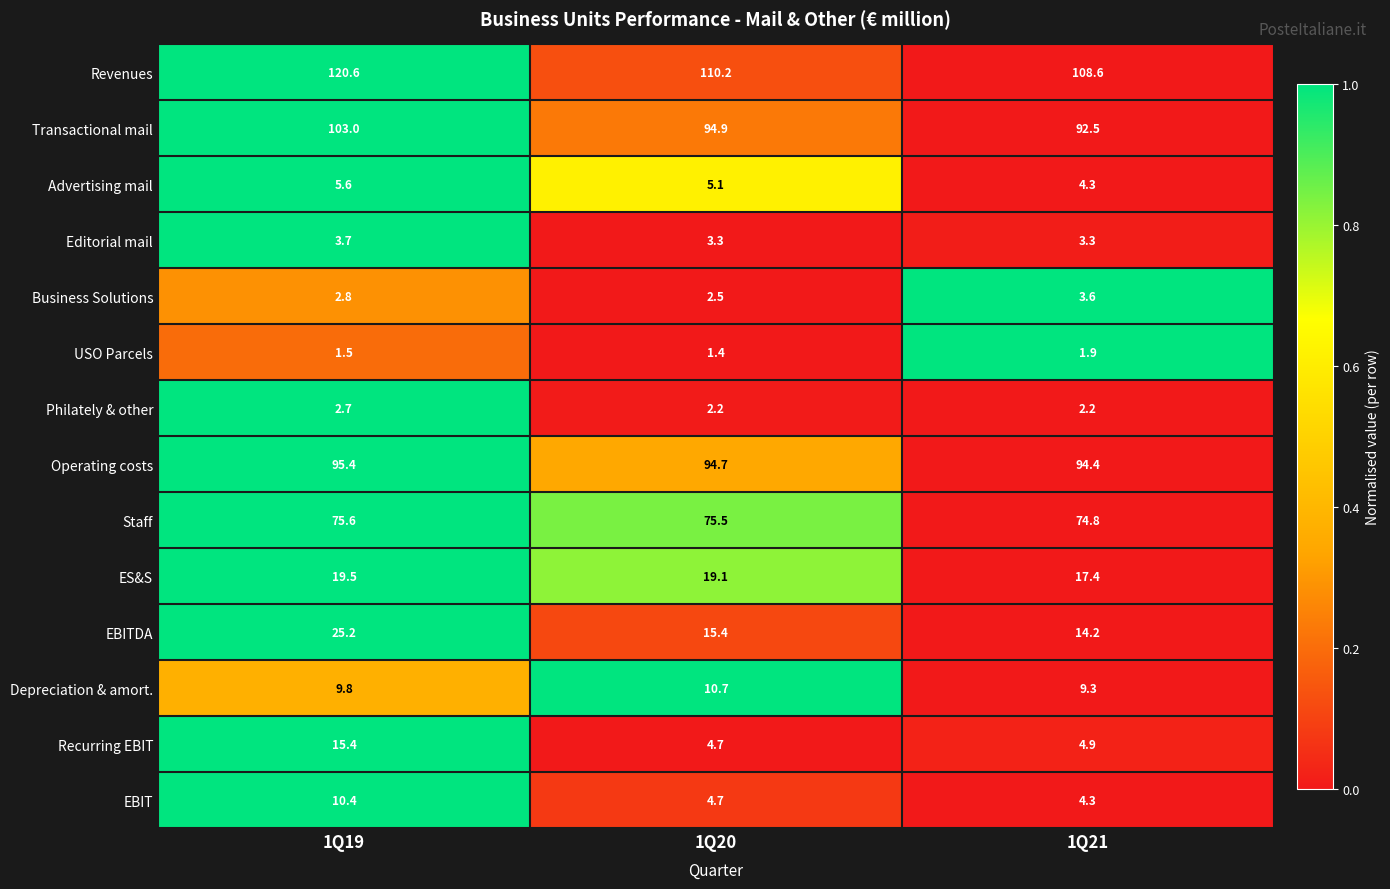

At how many categories does at least one series exceed 78?

3